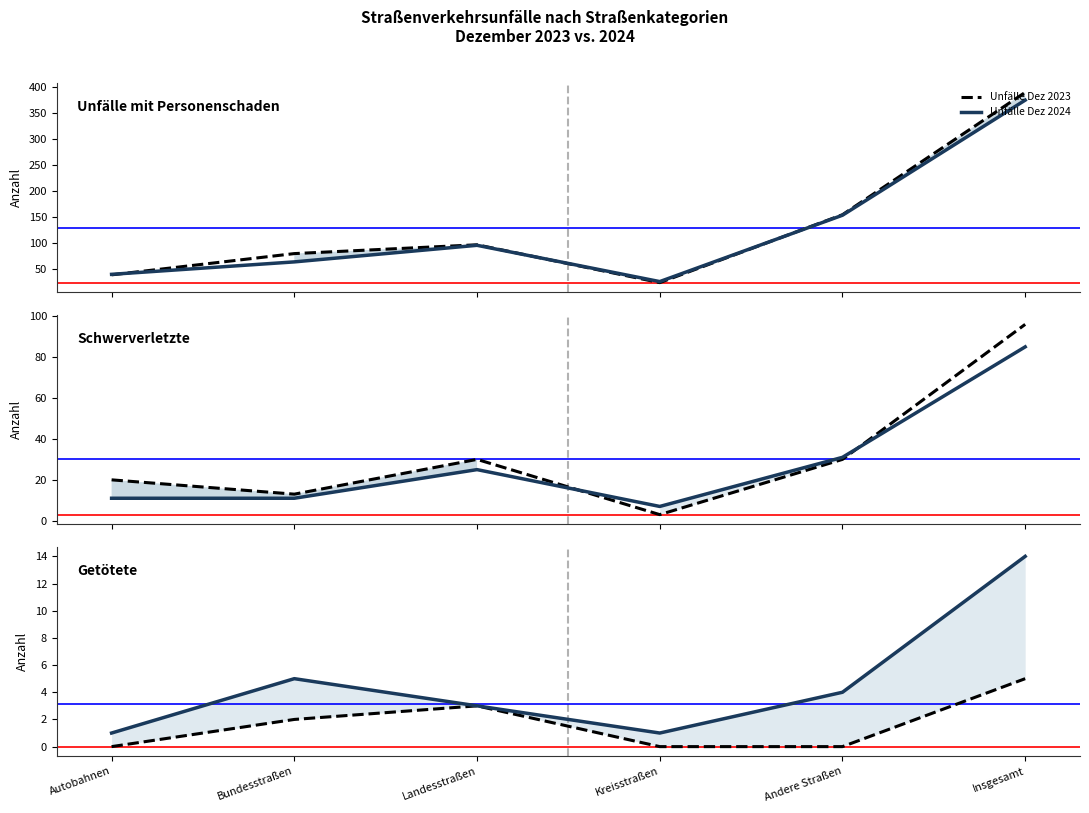

At which category is the sum across all series the highest?

Insgesamt